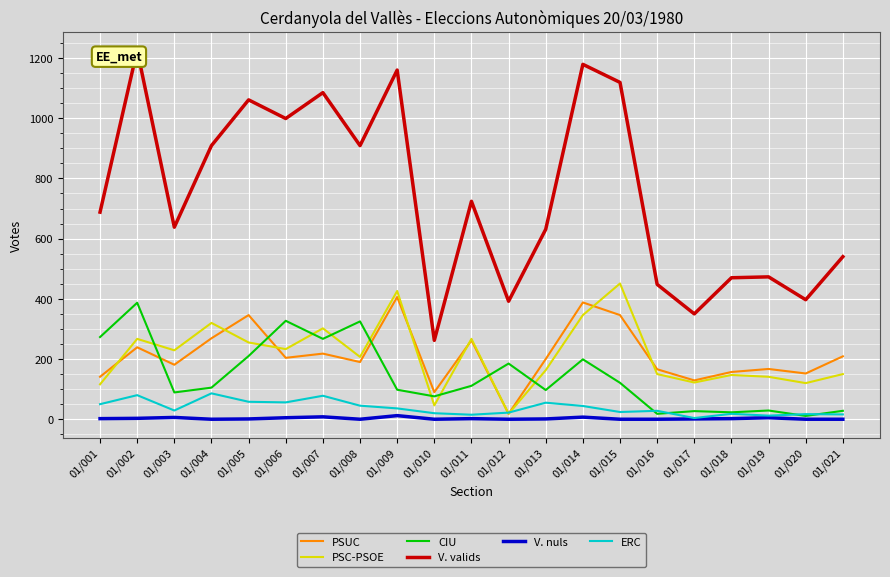

Rank the series at 01/003 from lowest to highest value.

V. nuls, ERC, CIU, PSUC, PSC-PSOE, V. valids